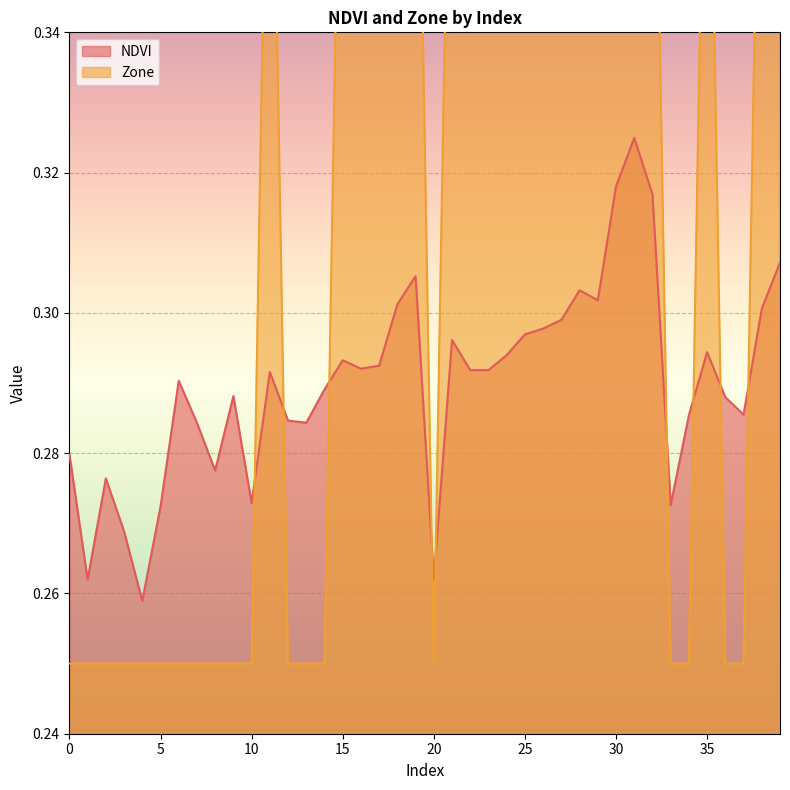

What is the difference between the maximum and minimum values in the NDVI series?

0.1